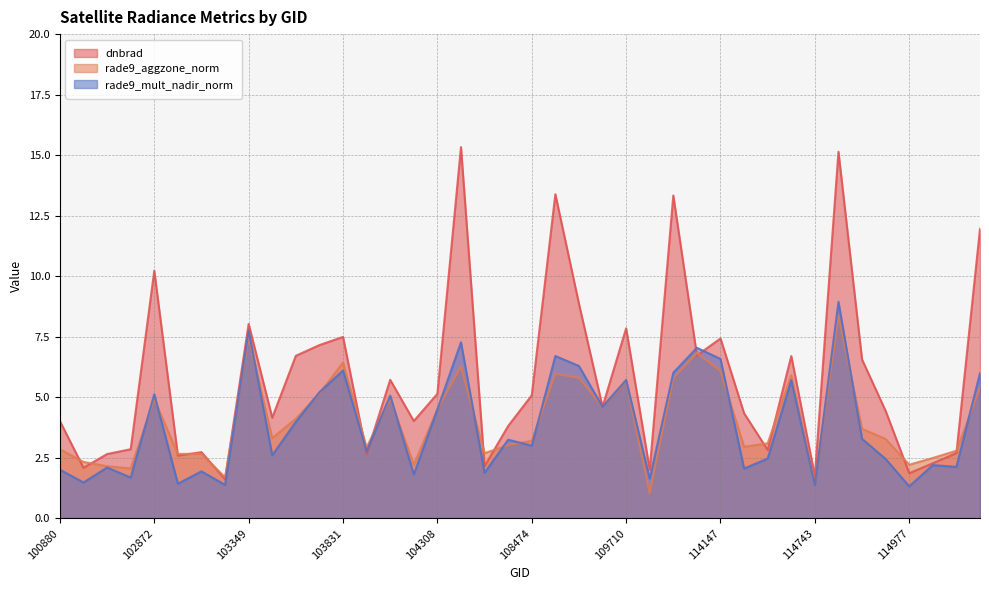

What is the spread (max minus min) of values at 103831?

1.4